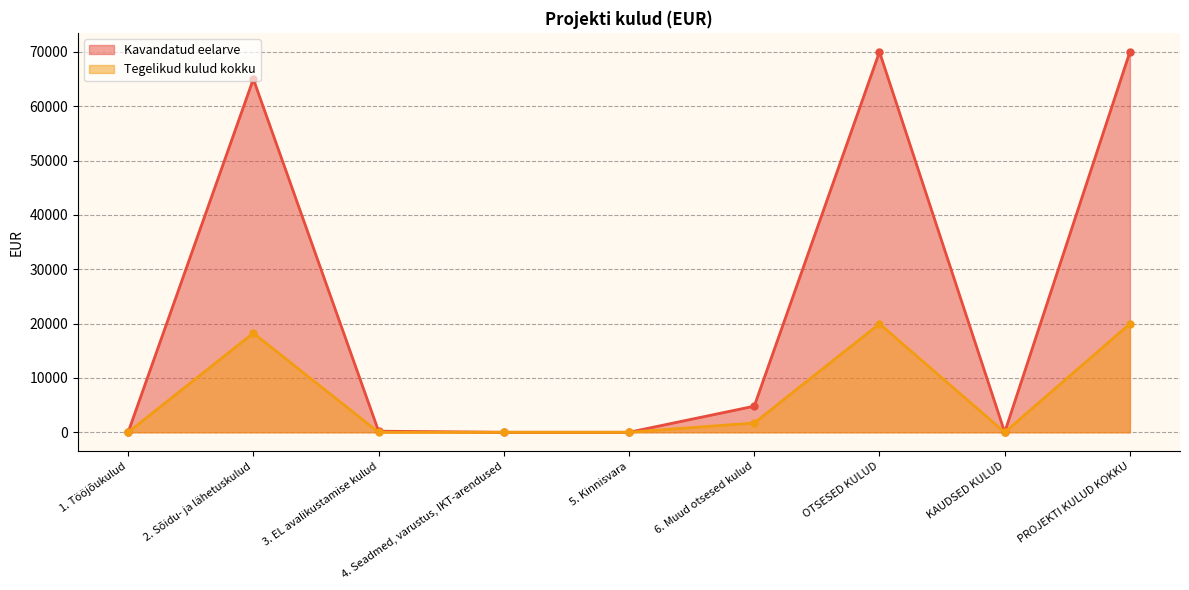

Which series has the largest total across all categories?

Kavandatud eelarve